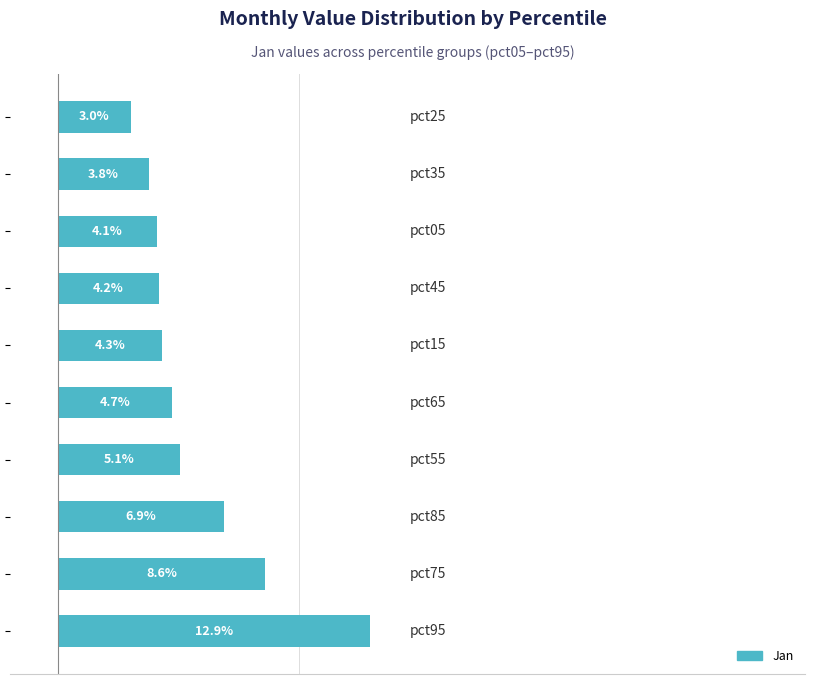

What is the difference between the maximum and minimum values?

0.1